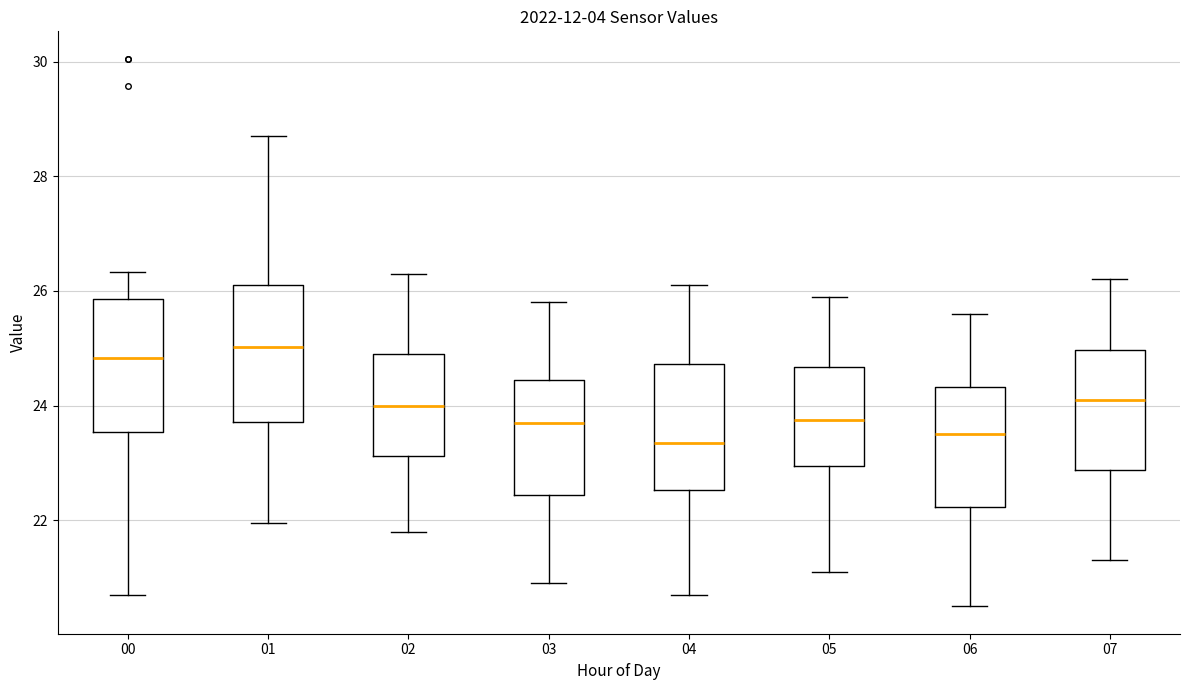

Where does the median line of the box at x = 03 sit on the y-axis? The values are not printed on the chart, so give them approximately, as read against the axis.

23.8